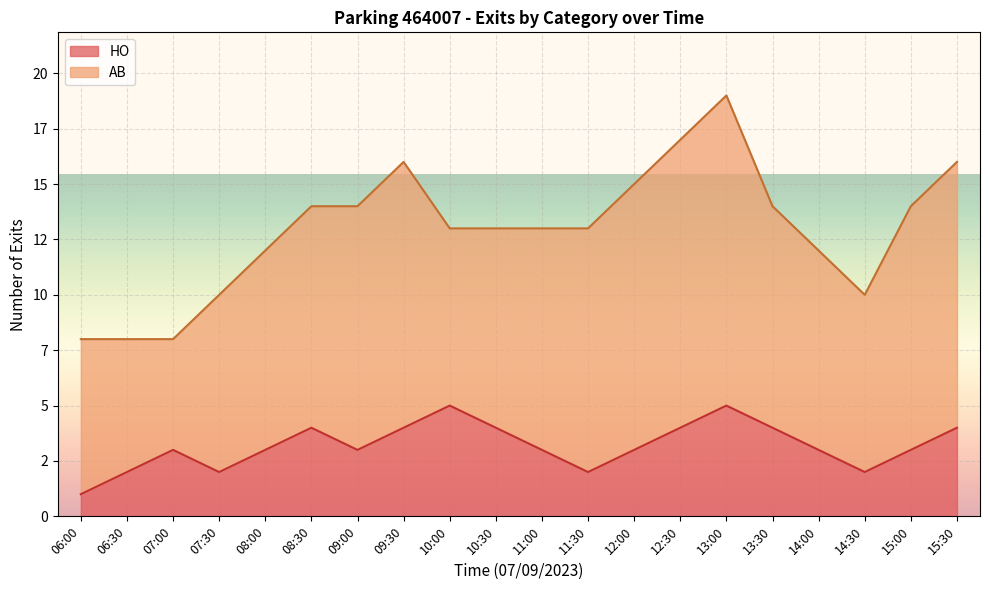

What is the minimum value shown in the chart?

1